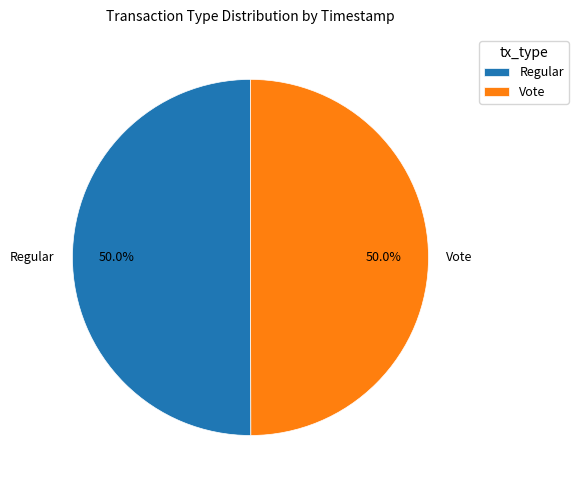

How many slices are in this pie chart?

2